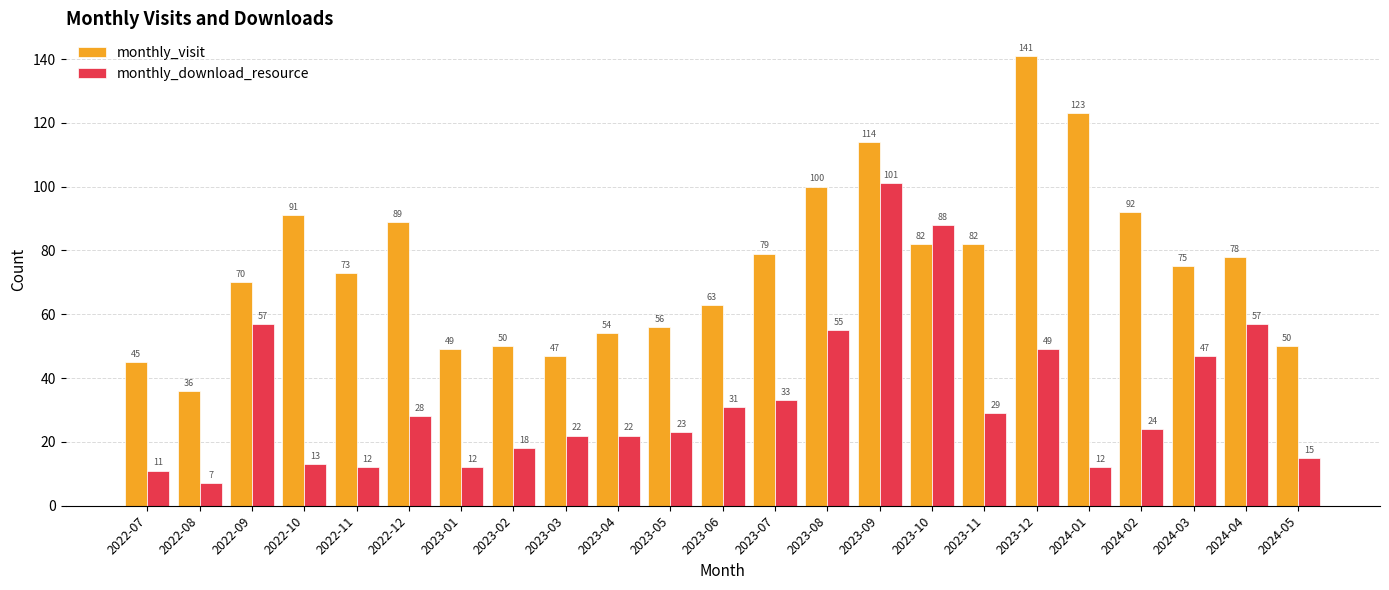

Rank the series at 2023-12 from highest to lowest value.

monthly_visit, monthly_download_resource